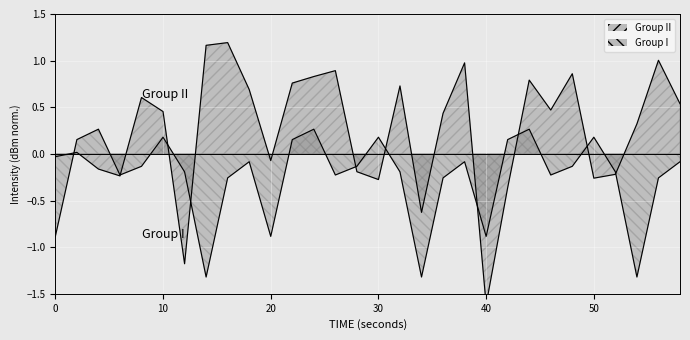

Which series ends up on top after the final intersection of Group I and Group II?

Group II